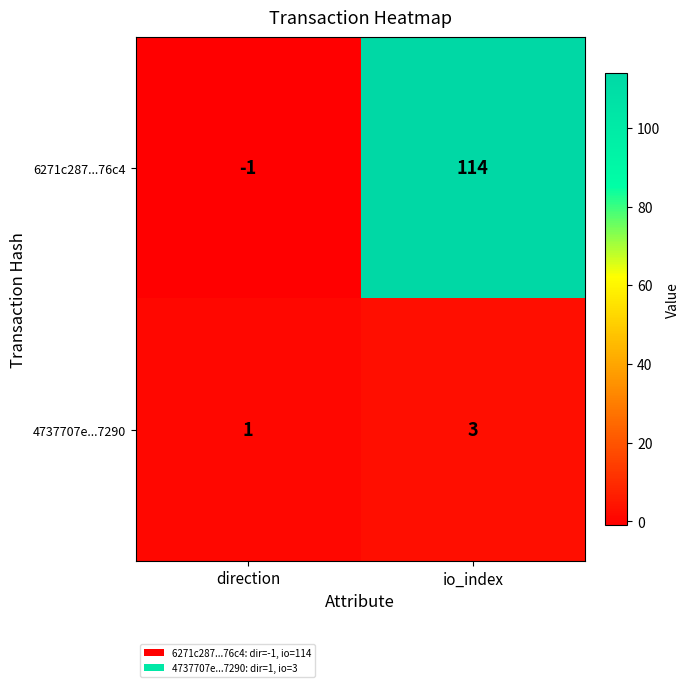

How many data points does each series have?

2